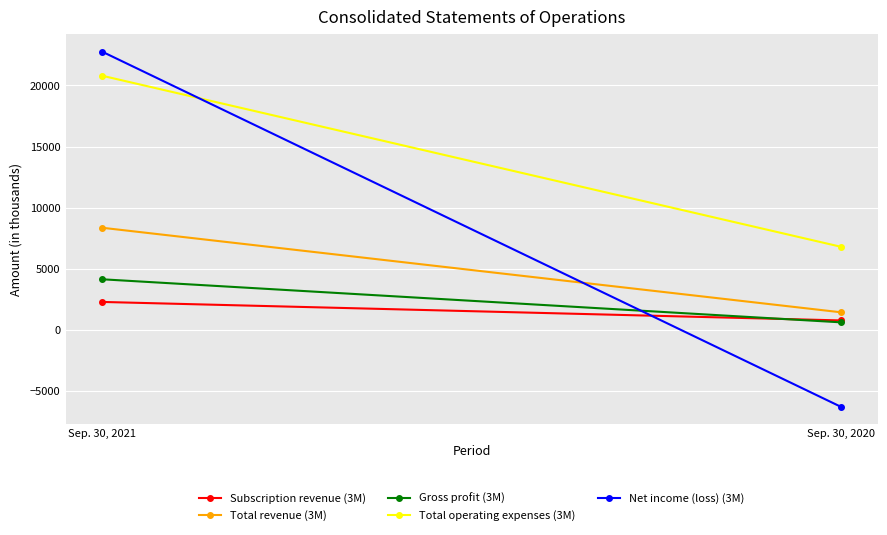

What are all the series names shown in the legend?

Subscription revenue (3M), Total revenue (3M), Gross profit (3M), Total operating expenses (3M), Net income (loss) (3M)